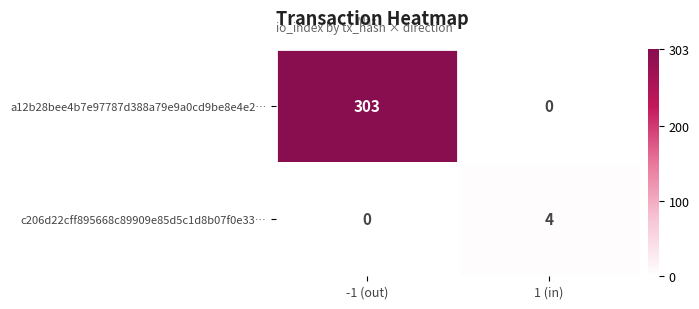

Where is c206d22cff895668c89909e85d5c1d8b07f0e33… nearest to the value 2?

-1 (out)